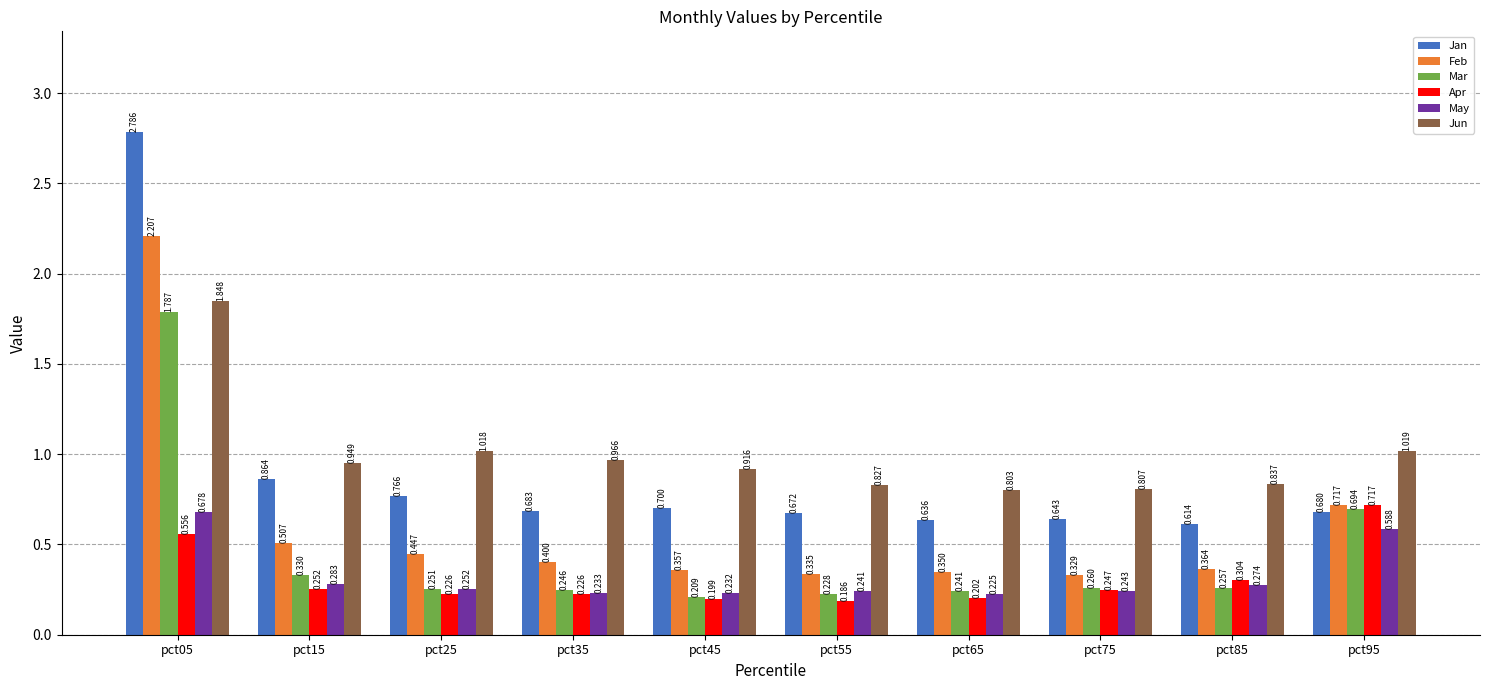

Which series has the largest total across all categories?

Jun